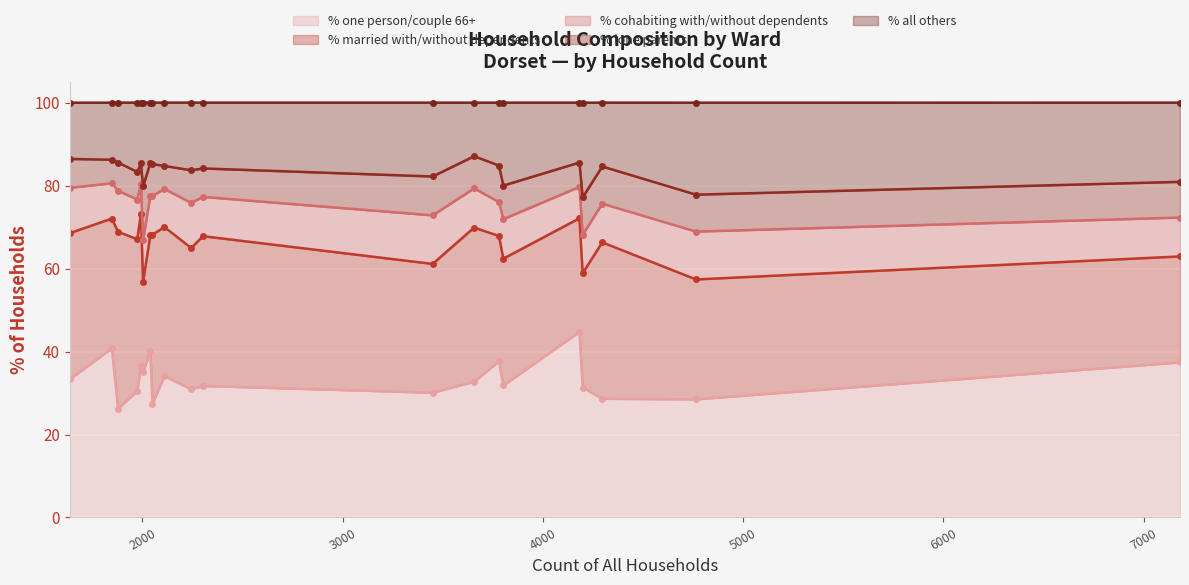

What is the value of the % all others point at the 8th from the left?

13.8